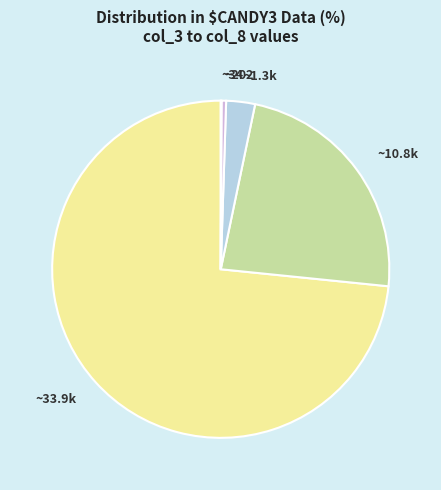

Is it true that ~10.8k is 23% of the pie?

True